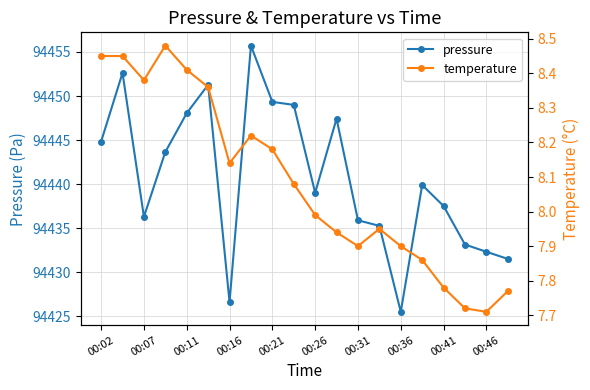

How many lines are shown in the chart?

2